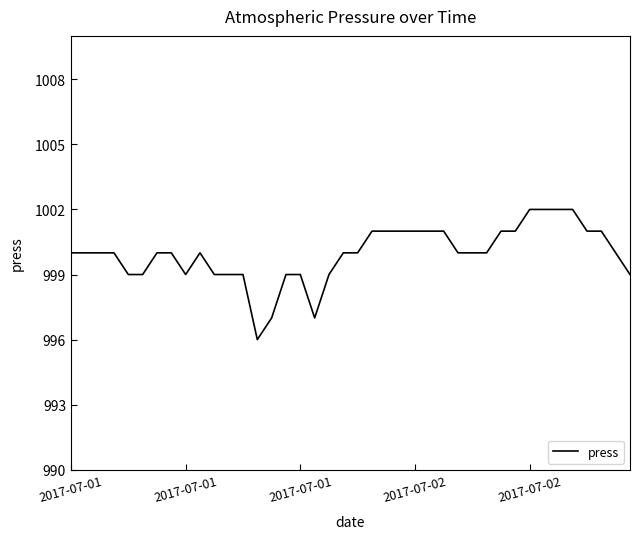

What is the difference between the maximum and minimum values?

6